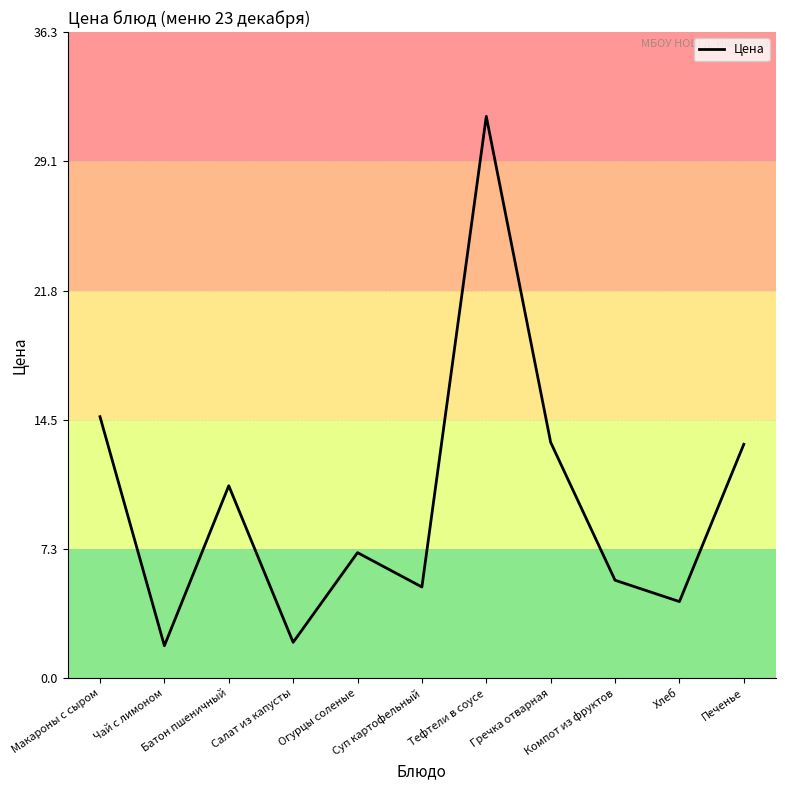

Approximately how many times larger is the value at Чай с лимоном compared to Батон пшеничный?

0.2